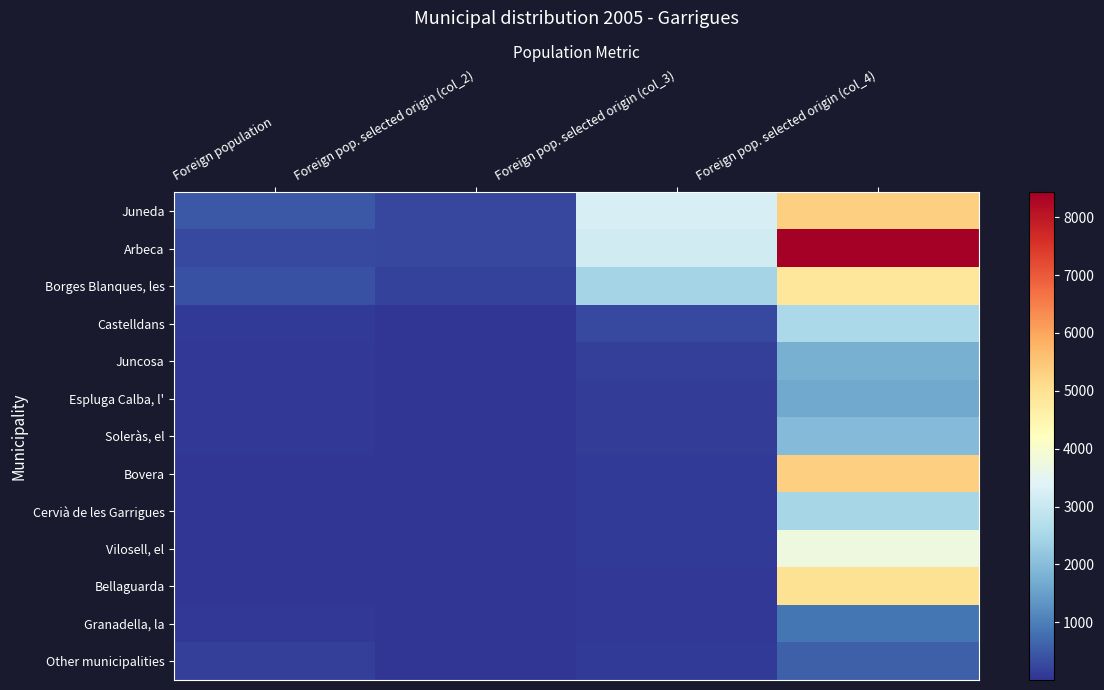

Reading left to right, transcribe all the data shown in this chart.

Juneda: Foreign population=477	Foreign pop. selected origin (col_2)=253	Foreign pop. selected origin (col_3)=3235	Foreign pop. selected origin (col_4)=5304
Arbeca: Foreign population=293	Foreign pop. selected origin (col_2)=247	Foreign pop. selected origin (col_3)=3159	Foreign pop. selected origin (col_4)=8430
Borges Blanques, les: Foreign population=396	Foreign pop. selected origin (col_2)=193	Foreign pop. selected origin (col_3)=2468	Foreign pop. selected origin (col_4)=4874
Castelldans: Foreign population=82	Foreign pop. selected origin (col_2)=21	Foreign pop. selected origin (col_3)=269	Foreign pop. selected origin (col_4)=2561
Juncosa: Foreign population=62	Foreign pop. selected origin (col_2)=11	Foreign pop. selected origin (col_3)=141	Foreign pop. selected origin (col_4)=1774
Espluga Calba, l': Foreign population=61	Foreign pop. selected origin (col_2)=10	Foreign pop. selected origin (col_3)=128	Foreign pop. selected origin (col_4)=1639
Soleràs, el: Foreign population=46	Foreign pop. selected origin (col_2)=9	Foreign pop. selected origin (col_3)=115	Foreign pop. selected origin (col_4)=1957
Bovera: Foreign population=15	Foreign pop. selected origin (col_2)=8	Foreign pop. selected origin (col_3)=102	Foreign pop. selected origin (col_4)=5333
Cervià de les Garrigues: Foreign population=28	Foreign pop. selected origin (col_2)=7	Foreign pop. selected origin (col_3)=90	Foreign pop. selected origin (col_4)=2500
Vilosell, el: Foreign population=16	Foreign pop. selected origin (col_2)=6	Foreign pop. selected origin (col_3)=77	Foreign pop. selected origin (col_4)=3750
Bellaguarda: Foreign population=10	Foreign pop. selected origin (col_2)=5	Foreign pop. selected origin (col_3)=64	Foreign pop. selected origin (col_4)=5000
Granadella, la: Foreign population=45	Foreign pop. selected origin (col_2)=4	Foreign pop. selected origin (col_3)=51	Foreign pop. selected origin (col_4)=889
Other municipalities: Foreign population=140	Foreign pop. selected origin (col_2)=8	Foreign pop. selected origin (col_3)=102	Foreign pop. selected origin (col_4)=571